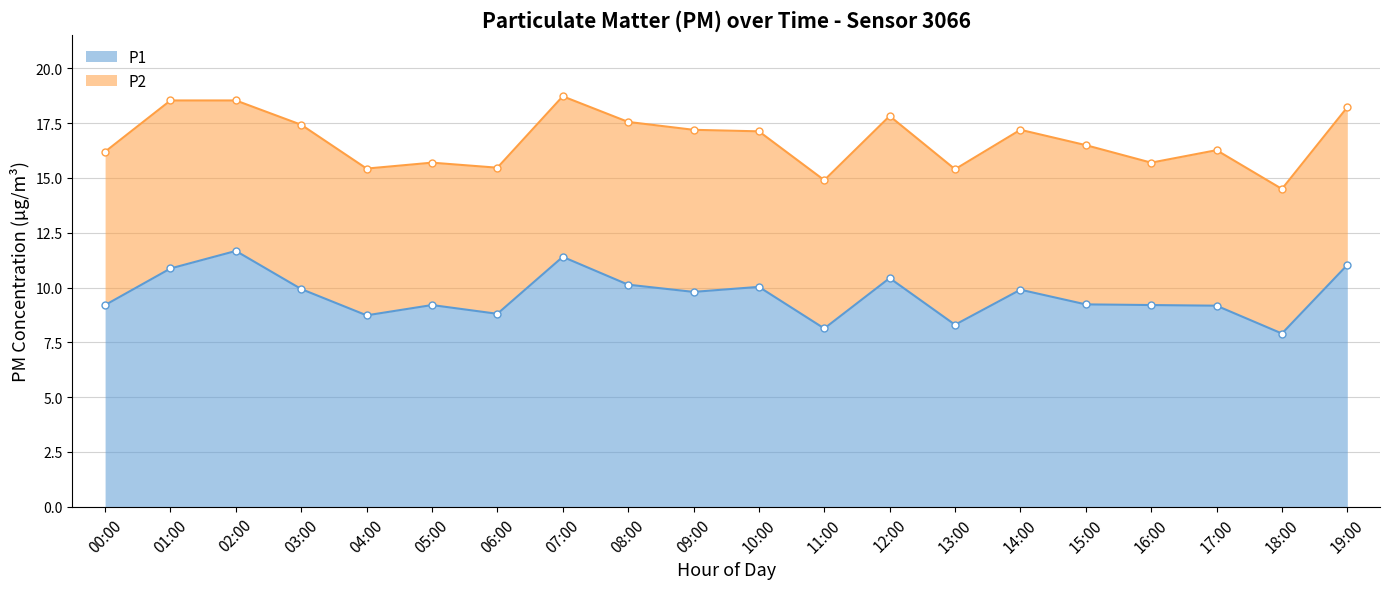

List the labels in order of value, smallest first.

18:00, 11:00, 13:00, 04:00, 06:00, 17:00, 00:00, 05:00, 16:00, 15:00, 09:00, 14:00, 03:00, 10:00, 08:00, 12:00, 01:00, 19:00, 07:00, 02:00